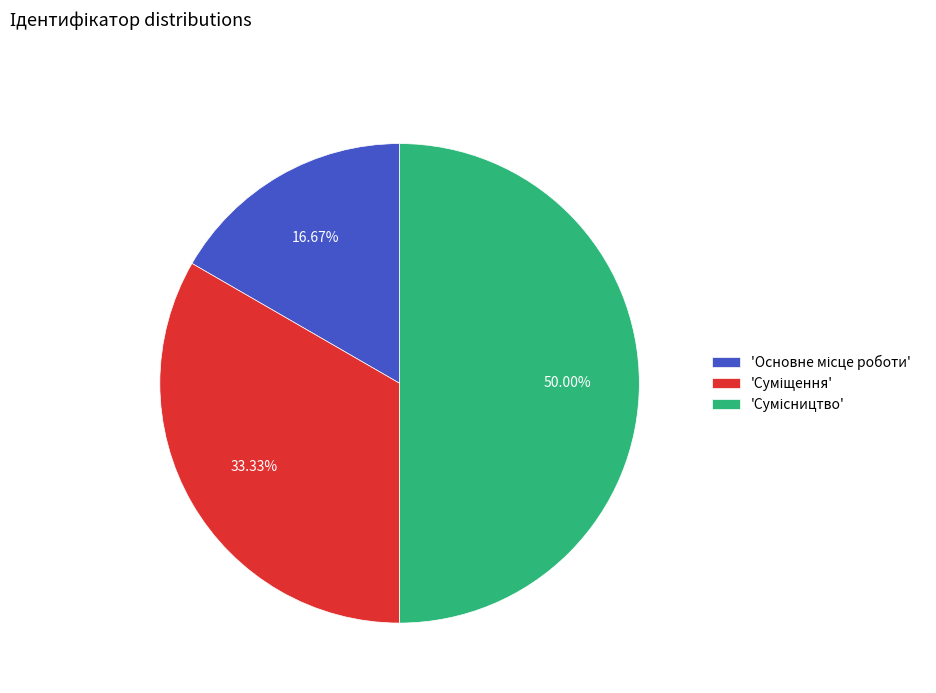

Count the number of slices in the pie.

3